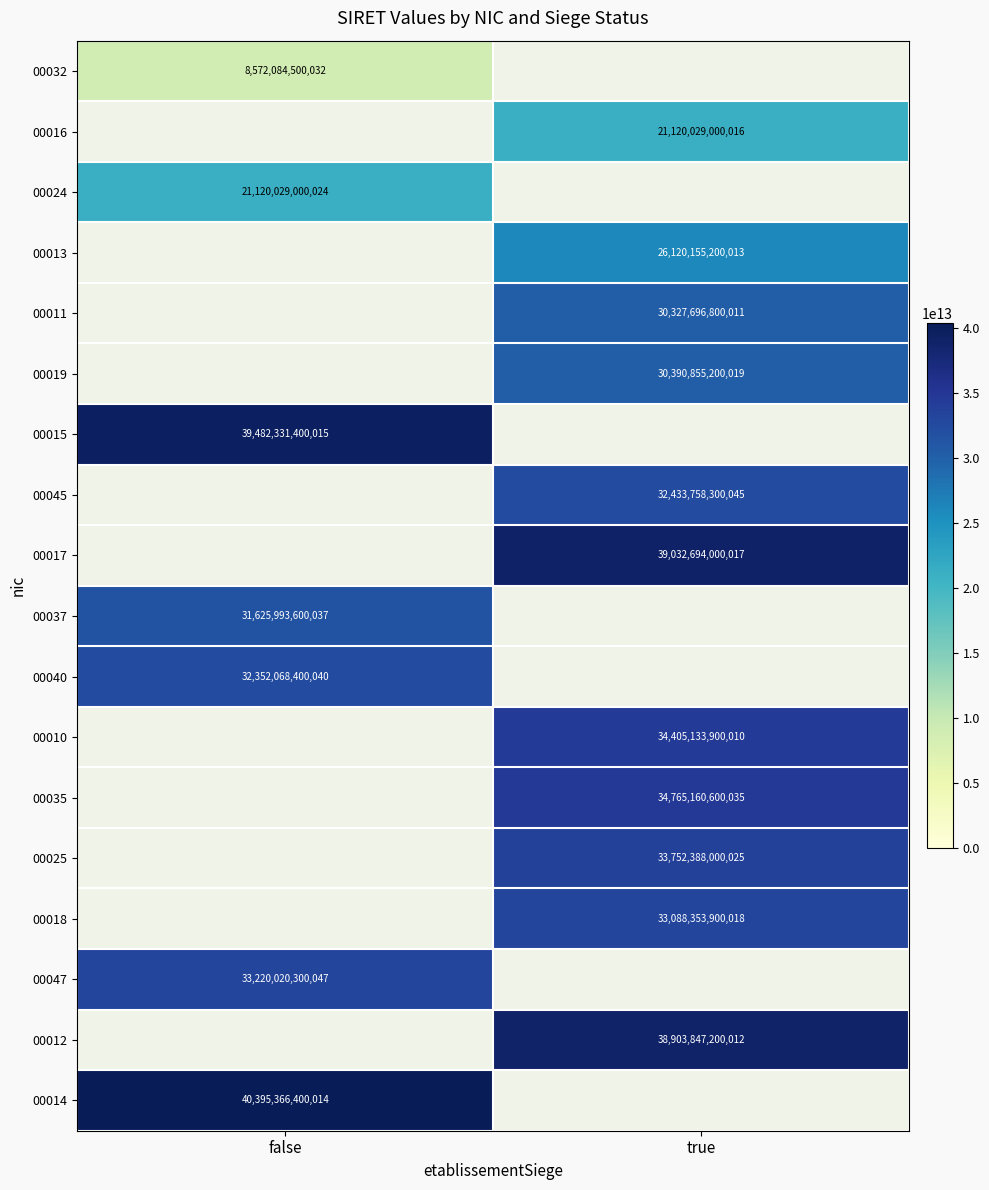

Is the value of 00025 at true greater than the value of 00045 at true?

Yes